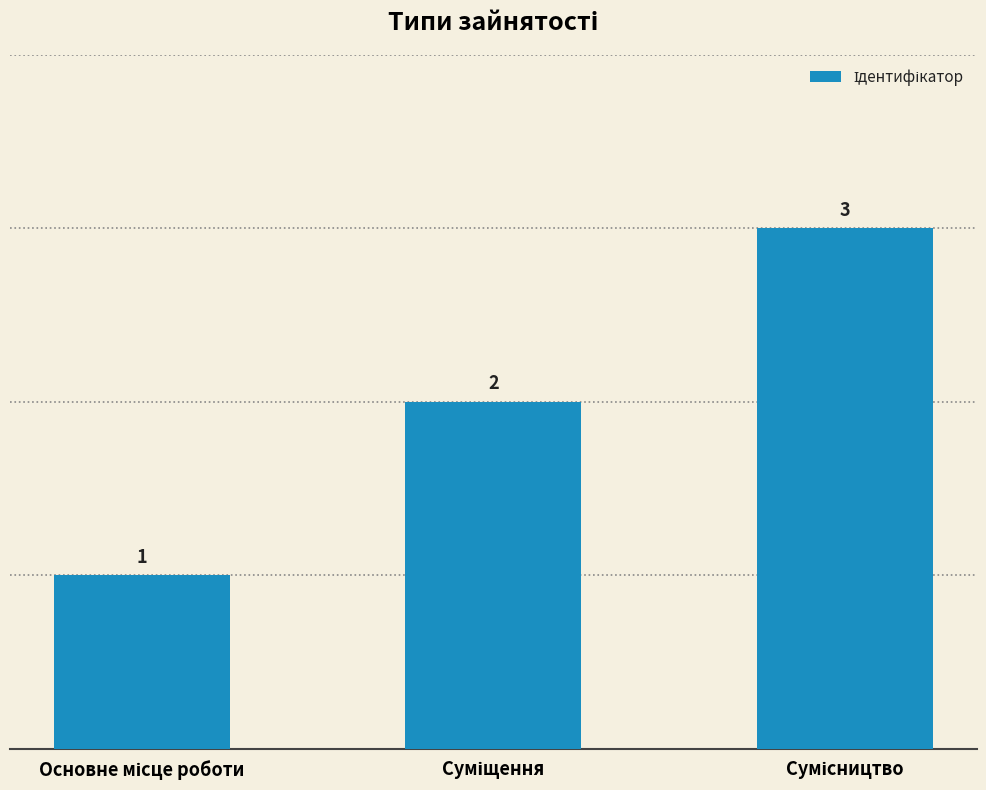

Count the values in the range 1 to 3.

3